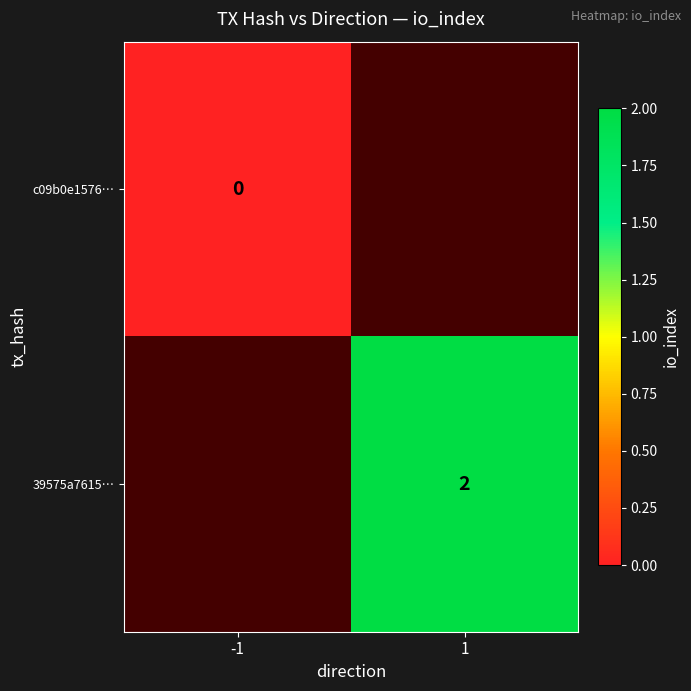

The 39575a7615… series shows 1 at 1. True or false?

False